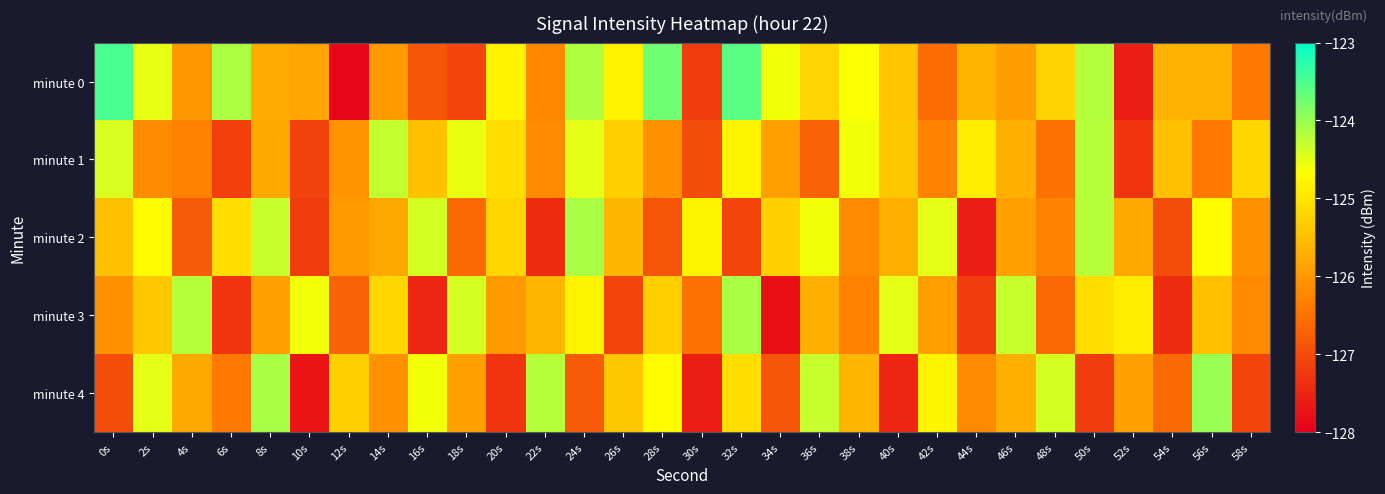

Which series has the largest range (max minus min)?

minute 0